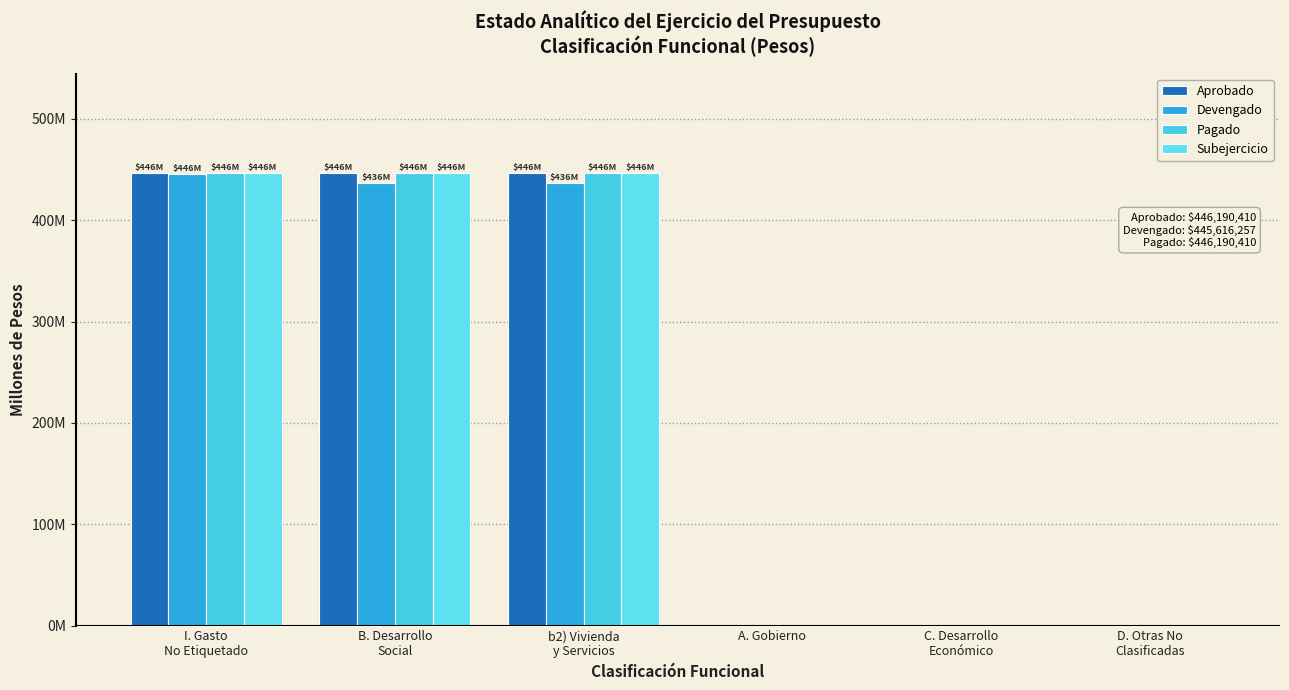

Are the bars grouped side by side (vs. stacked)?

Yes